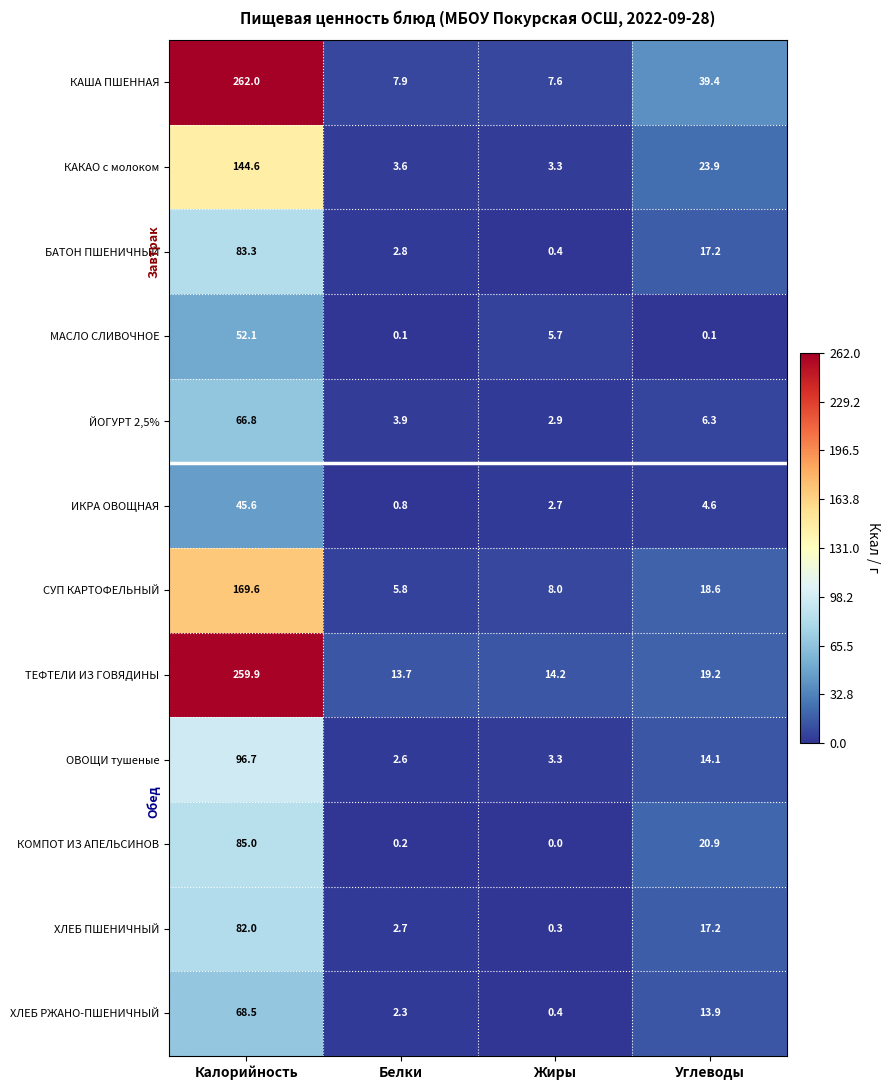

What is the difference between the maximum and minimum values in the ТЕФТЕЛИ ИЗ ГОВЯДИНЫ series?

246.2